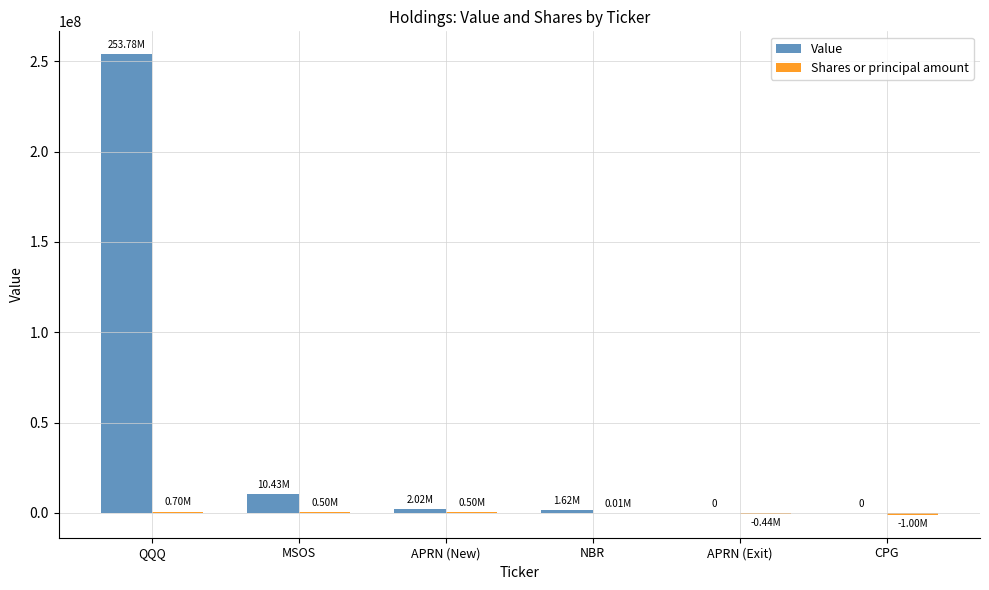

At which label is Value closest to 126889000?

MSOS